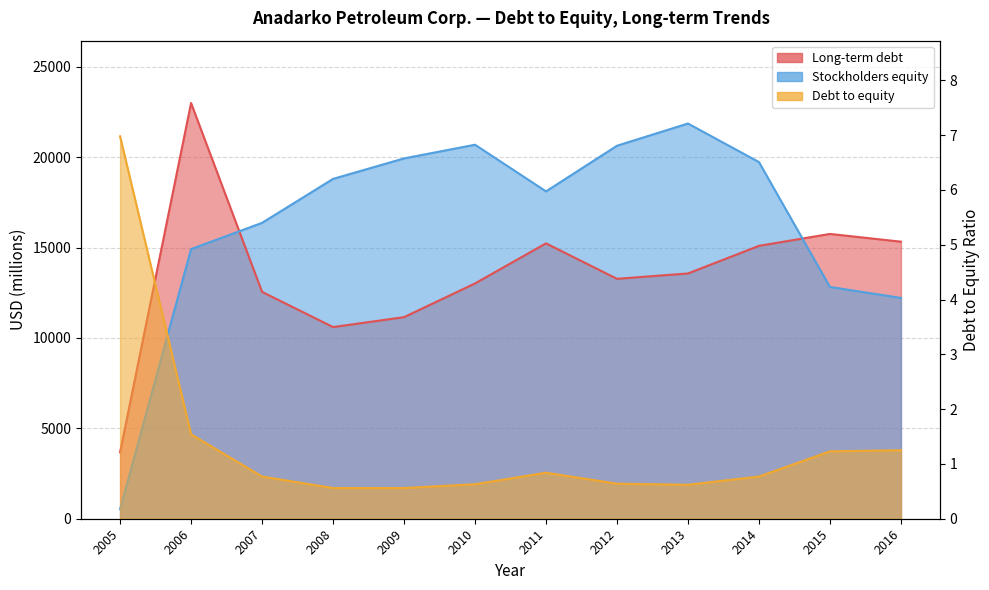

Reading left to right, extract all data points from this chart.

Long-term debt: 3677.0	22991.0	12547.0	10600.0	11149.0	13013.0	15230.0	13269.0	13565.0	15092.0	15751.0	15323.0
Stockholders equity: 527.0	14913.0	16364.0	18795.0	19928.0	20684.0	18105.0	20629.0	21857.0	19725.0	12819.0	12212.0
Debt to equity: 7.0	1.5	0.8	0.6	0.6	0.6	0.8	0.6	0.6	0.8	1.2	1.2